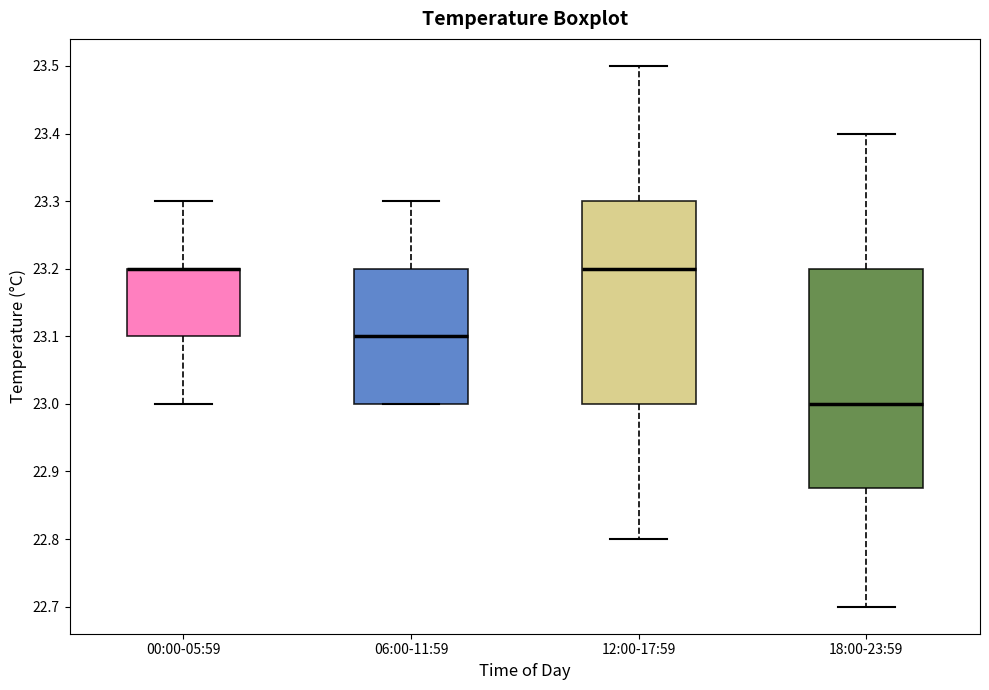

Reading left to right, read every box against the y-axis: the position of its median line, the range the box covers, and the ends of its whiskers. The values are not printed on the chart, so give them approximately, as read against the axis.

00:00-05:59: median 23.20 (drawn on the box's upper edge), box 23.10 to 23.20, whiskers 23.00 to 23.30
06:00-11:59: median 23.10, box 23.00 to 23.20, whiskers 23.00 to 23.30
12:00-17:59: median 23.20, box 23.00 to 23.30, whiskers 22.80 to 23.50
18:00-23:59: median 23.00, box 22.88 to 23.20, whiskers 22.70 to 23.40